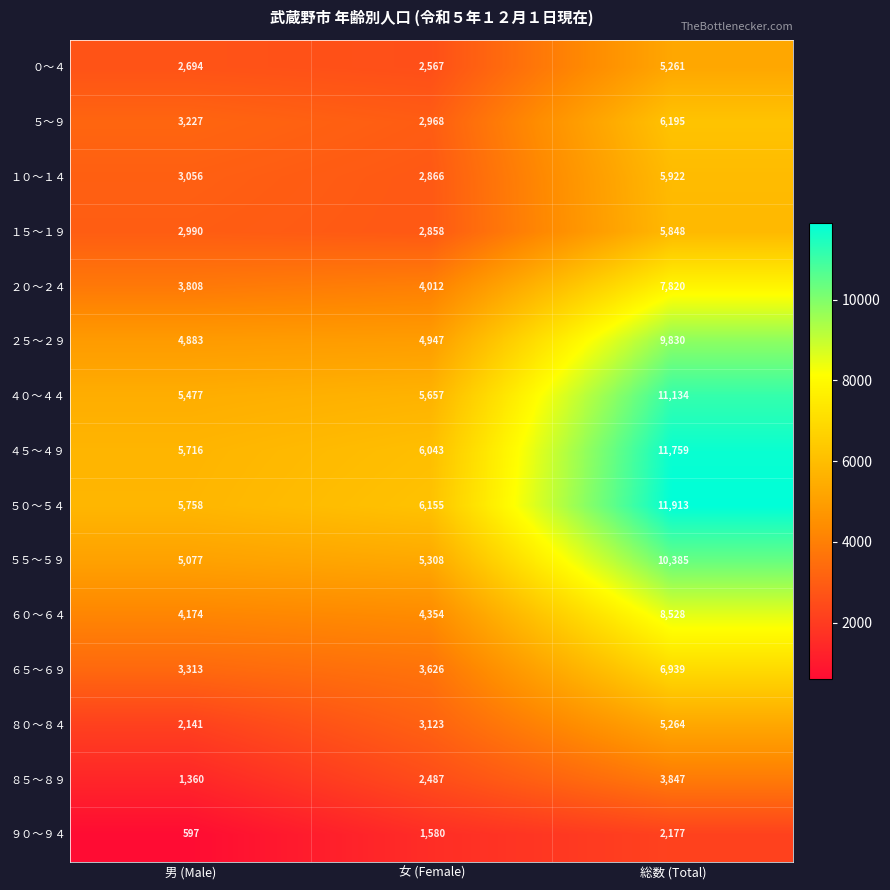

What is the difference between the ９０～９４ values at 総数 (Total) and 男 (Male)?

1580